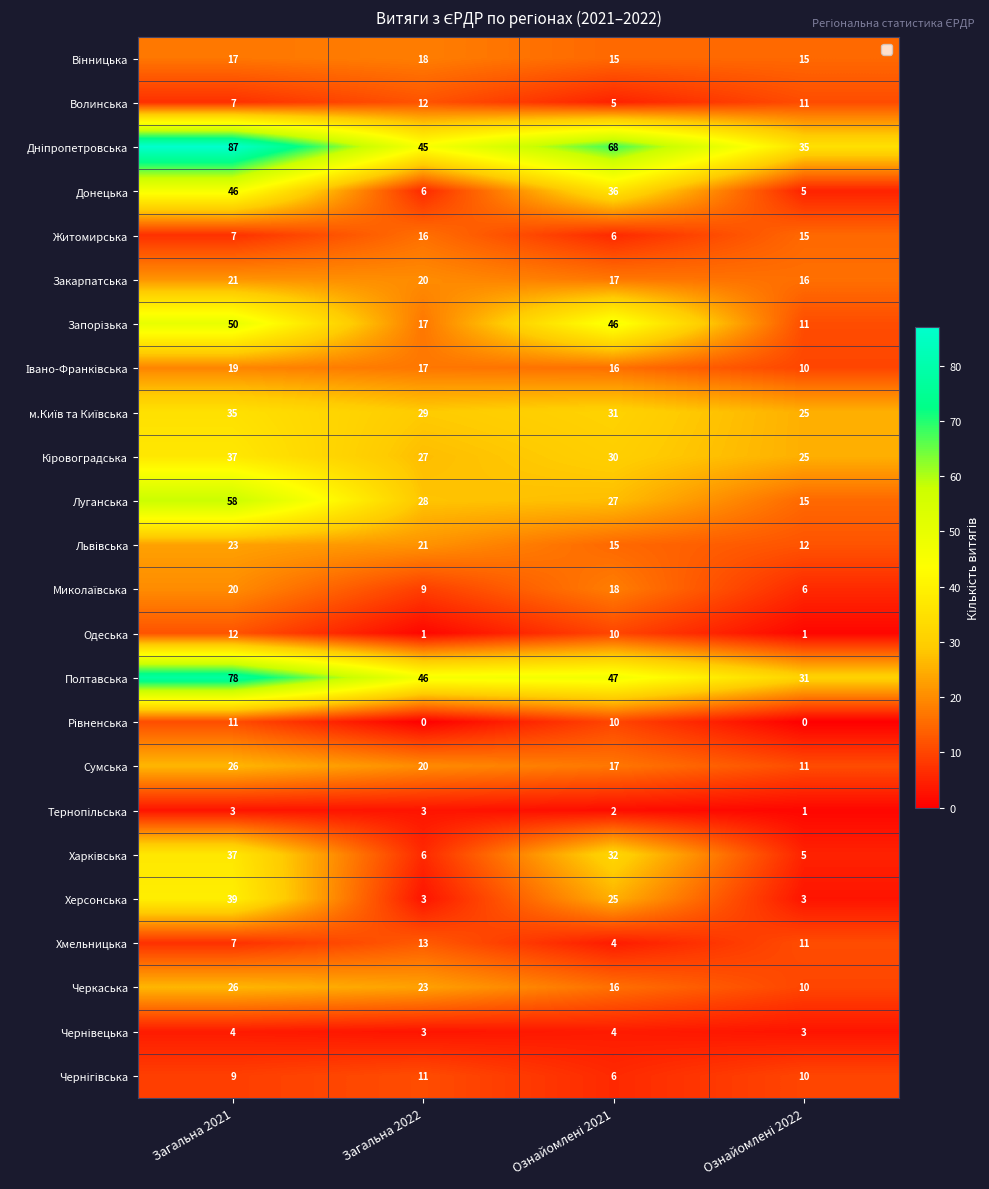

Which label corresponds to the largest value in the chart?

Загальна 2021